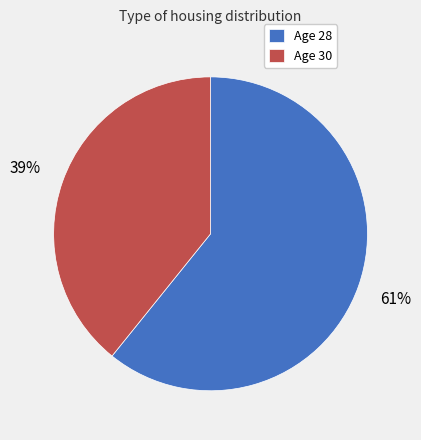

Is it true that Age 28 is 75% of the pie?

False